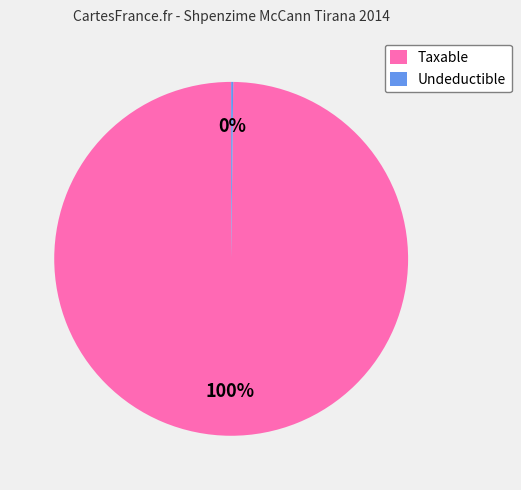

To the nearest percent, what is the difference between the largest and smallest slice percentages?

100%